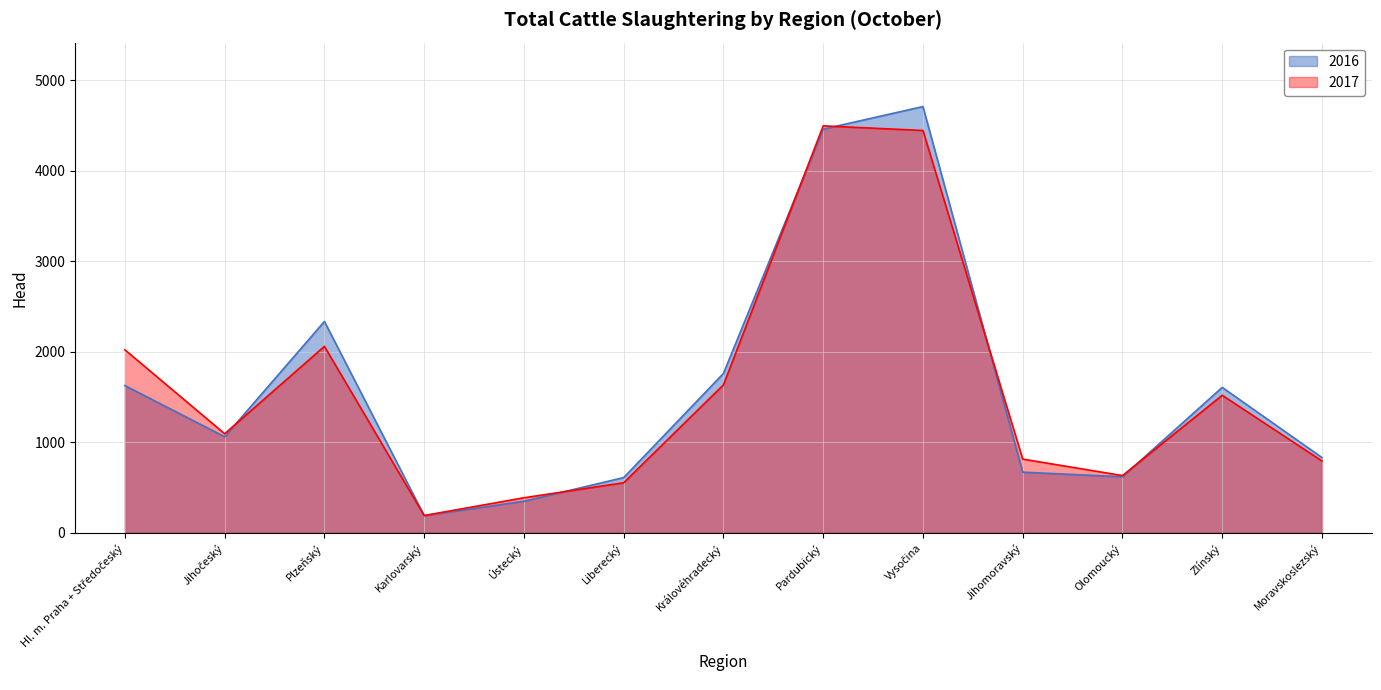

The value of 2016 at Vysočina is 4707. True or false?

True